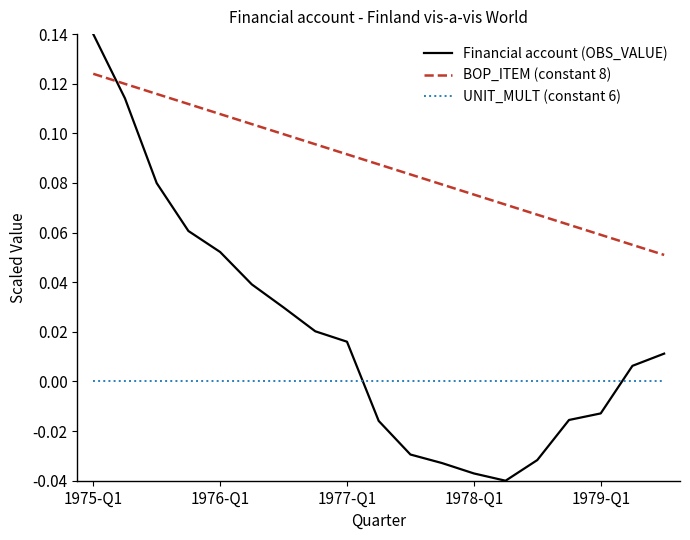

Rank the series by their maximum value, from lowest to highest.

UNIT_MULT (constant 6), BOP_ITEM (constant 8), Financial account (OBS_VALUE)